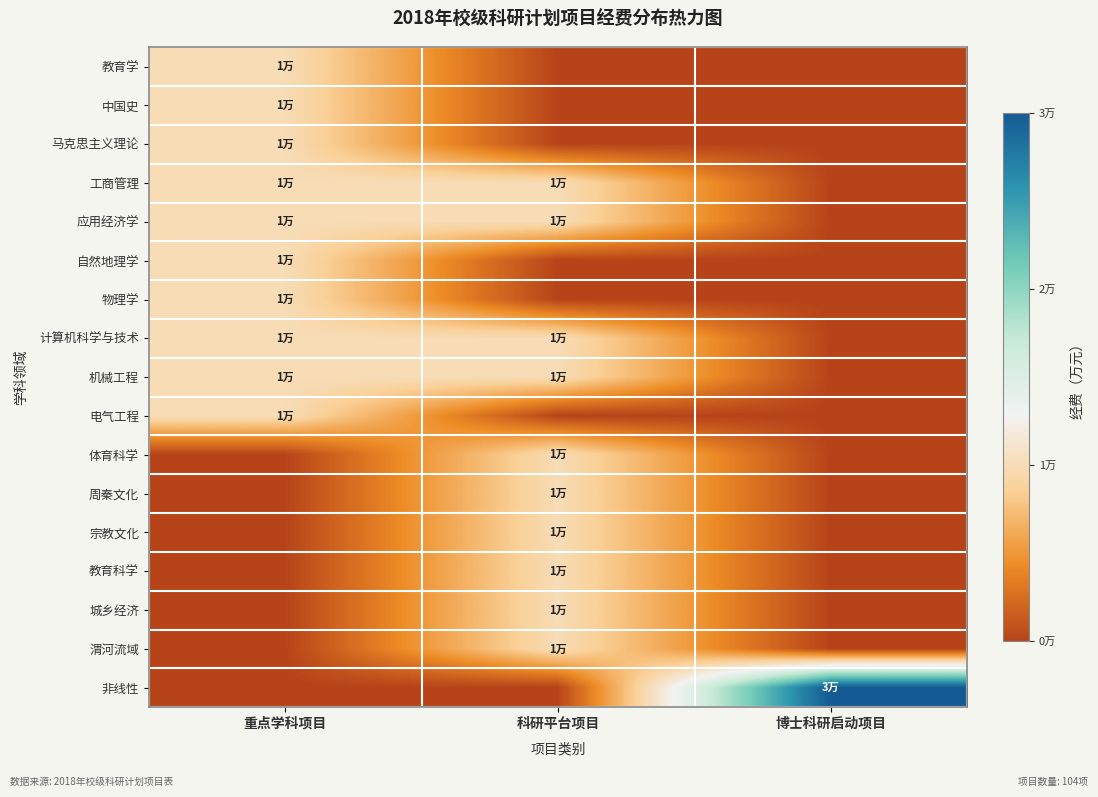

Reading left to right, transcribe all the data shown in this chart.

教育学: 重点学科项目=1	科研平台项目=0	博士科研启动项目=0
中国史: 重点学科项目=1	科研平台项目=0	博士科研启动项目=0
马克思主义理论: 重点学科项目=1	科研平台项目=0	博士科研启动项目=0
工商管理: 重点学科项目=1	科研平台项目=1	博士科研启动项目=0
应用经济学: 重点学科项目=1	科研平台项目=1	博士科研启动项目=0
自然地理学: 重点学科项目=1	科研平台项目=0	博士科研启动项目=0
物理学: 重点学科项目=1	科研平台项目=0	博士科研启动项目=0
计算机科学与技术: 重点学科项目=1	科研平台项目=1	博士科研启动项目=0
机械工程: 重点学科项目=1	科研平台项目=1	博士科研启动项目=0
电气工程: 重点学科项目=1	科研平台项目=0	博士科研启动项目=0
体育科学: 重点学科项目=0	科研平台项目=1	博士科研启动项目=0
周秦文化: 重点学科项目=0	科研平台项目=1	博士科研启动项目=0
宗教文化: 重点学科项目=0	科研平台项目=1	博士科研启动项目=0
教育科学: 重点学科项目=0	科研平台项目=1	博士科研启动项目=0
城乡经济: 重点学科项目=0	科研平台项目=1	博士科研启动项目=0
渭河流域: 重点学科项目=0	科研平台项目=1	博士科研启动项目=0
非线性: 重点学科项目=0	科研平台项目=0	博士科研启动项目=3